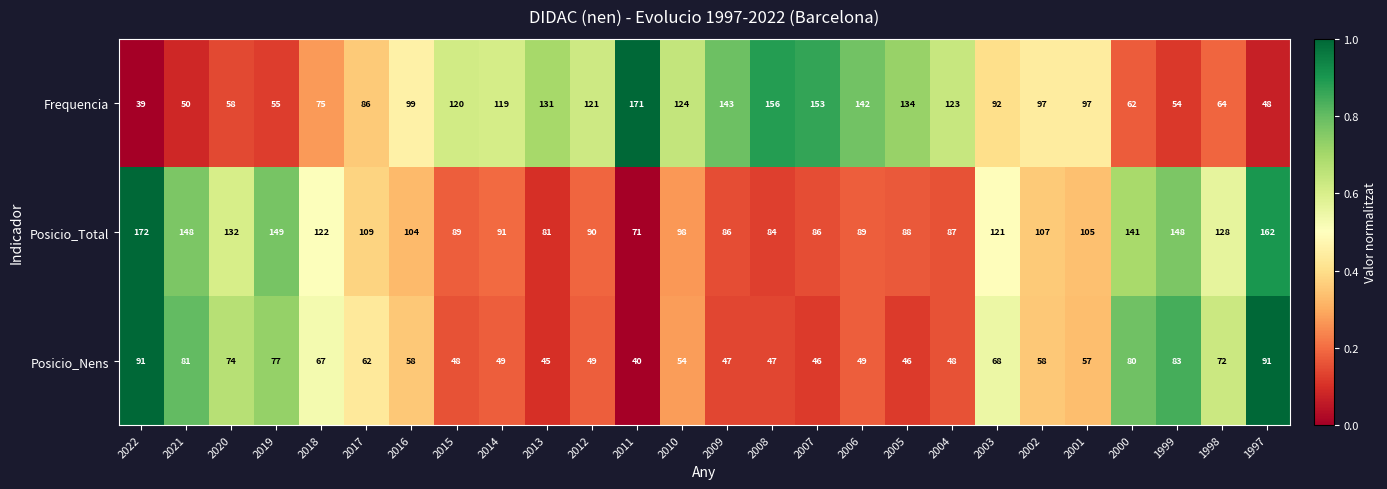

What is the sum of the Posicio_Nens values at 2004 and 2007?

94